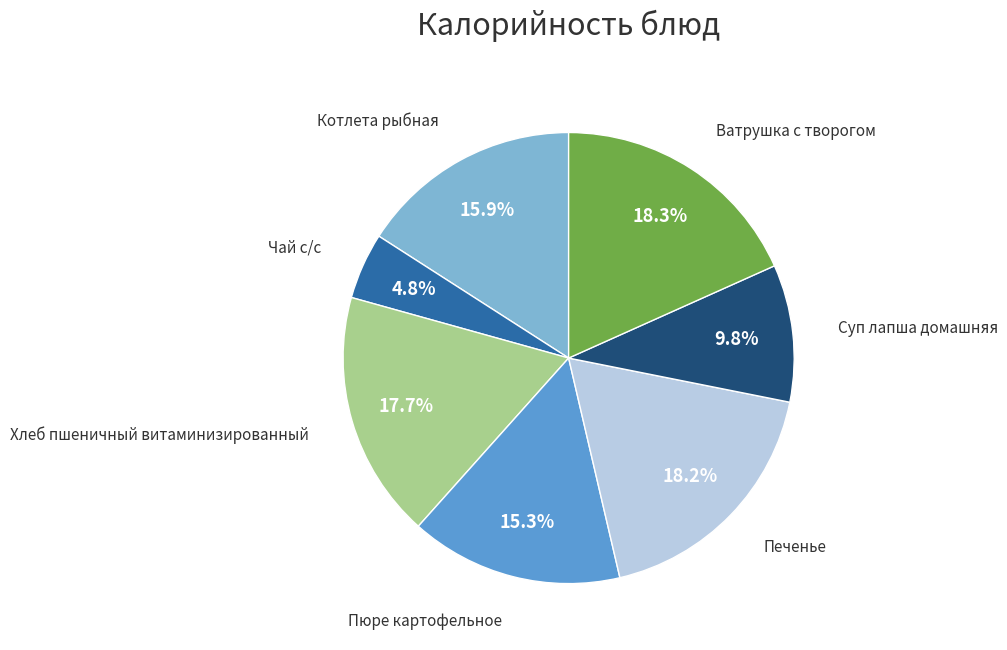

What portion of the pie excludes Котлета рыбная?

84.1%